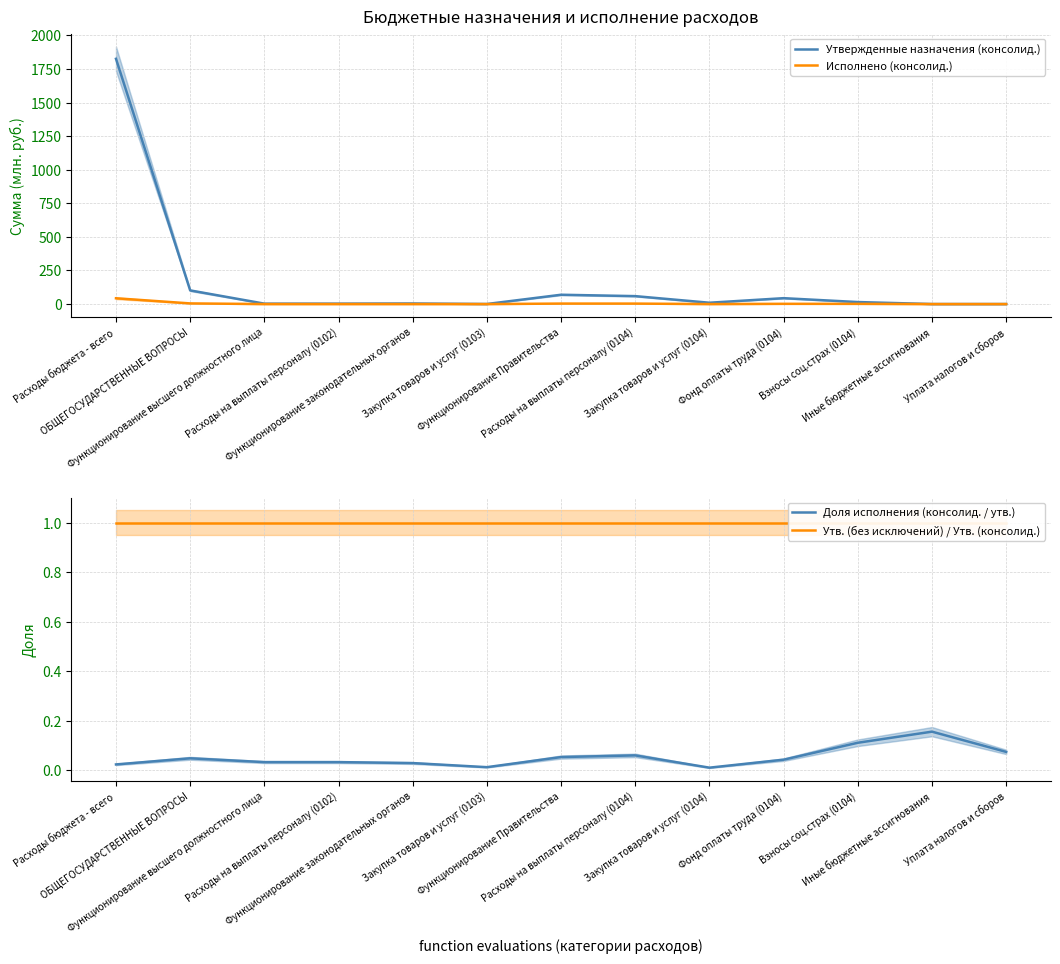

Reading left to right, what are all the values shown in this chart?

Утвержденные назначения (консолид.): Расходы бюджета - всего=1825.8	ОБЩЕГОСУДАРСТВЕННЫЕ ВОПРОСЫ=101.8	Функционирование высшего должностного лица=3.2	Расходы на выплаты персоналу (0102)=3.2	Функционирование законодательных органов=4.4	Закупка товаров и услуг (0103)=0.6	Функционирование Правительства=69.5	Расходы на выплаты персоналу (0104)=59.2	Закупка товаров и услуг (0104)=10.0	Фонд оплаты труда (0104)=44.0	Взносы соц.страх (0104)=15.1	Иные бюджетные ассигнования=0.3	Уплата налогов и сборов=0.3
Исполнено (консолид.): Расходы бюджета - всего=43.2	ОБЩЕГОСУДАРСТВЕННЫЕ ВОПРОСЫ=4.9	Функционирование высшего должностного лица=0.1	Расходы на выплаты персоналу (0102)=0.1	Функционирование законодательных органов=0.1	Закупка товаров и услуг (0103)=0.0	Функционирование Правительства=3.7	Расходы на выплаты персоналу (0104)=3.6	Закупка товаров и услуг (0104)=0.1	Фонд оплаты труда (0104)=1.9	Взносы соц.страх (0104)=1.7	Иные бюджетные ассигнования=0.0	Уплата налогов и сборов=0.0
Доля исполнения (консолид. / утв.): Расходы бюджета - всего=0.0	ОБЩЕГОСУДАРСТВЕННЫЕ ВОПРОСЫ=0.0	Функционирование высшего должностного лица=0.0	Расходы на выплаты персоналу (0102)=0.0	Функционирование законодательных органов=0.0	Закупка товаров и услуг (0103)=0.0	Функционирование Правительства=0.1	Расходы на выплаты персоналу (0104)=0.1	Закупка товаров и услуг (0104)=0.0	Фонд оплаты труда (0104)=0.0	Взносы соц.страх (0104)=0.1	Иные бюджетные ассигнования=0.2	Уплата налогов и сборов=0.1
Утв. (без исключений) / Утв. (консолид.): Расходы бюджета - всего=1.0	ОБЩЕГОСУДАРСТВЕННЫЕ ВОПРОСЫ=1.0	Функционирование высшего должностного лица=1.0	Расходы на выплаты персоналу (0102)=1.0	Функционирование законодательных органов=1.0	Закупка товаров и услуг (0103)=1.0	Функционирование Правительства=1.0	Расходы на выплаты персоналу (0104)=1.0	Закупка товаров и услуг (0104)=1.0	Фонд оплаты труда (0104)=1.0	Взносы соц.страх (0104)=1.0	Иные бюджетные ассигнования=1.0	Уплата налогов и сборов=1.0